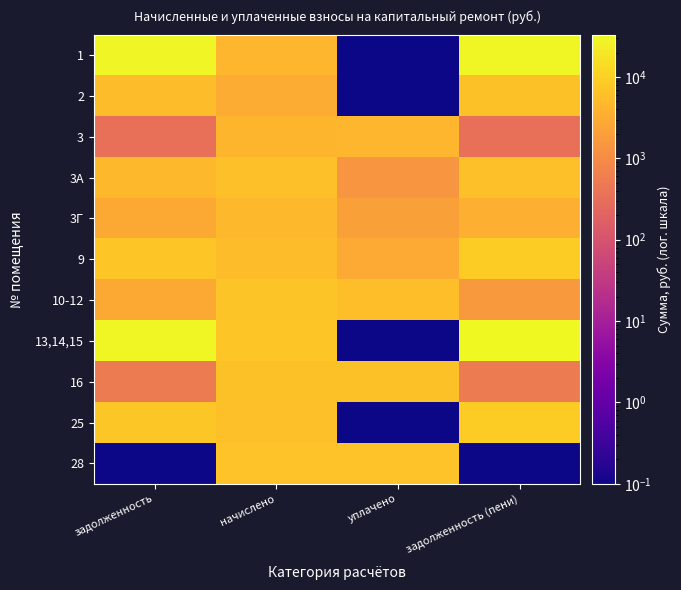

Which series changed the most between задолженность and уплачено?

13,14,15